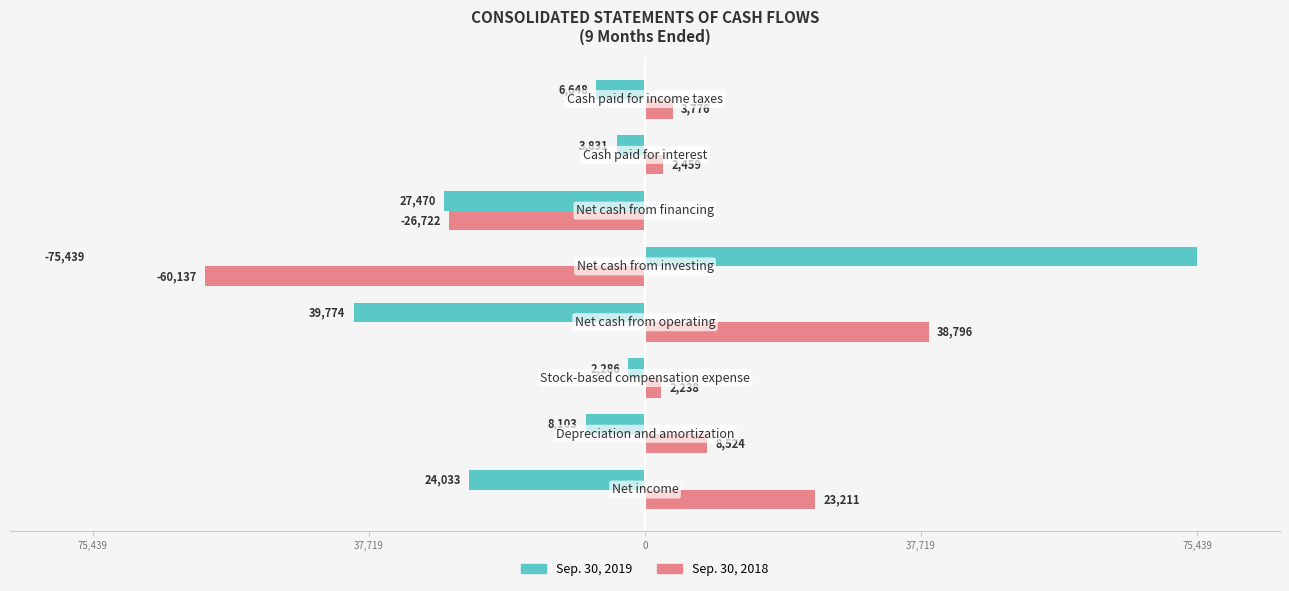

Which series has the widest spread of values?

Sep. 30, 2019